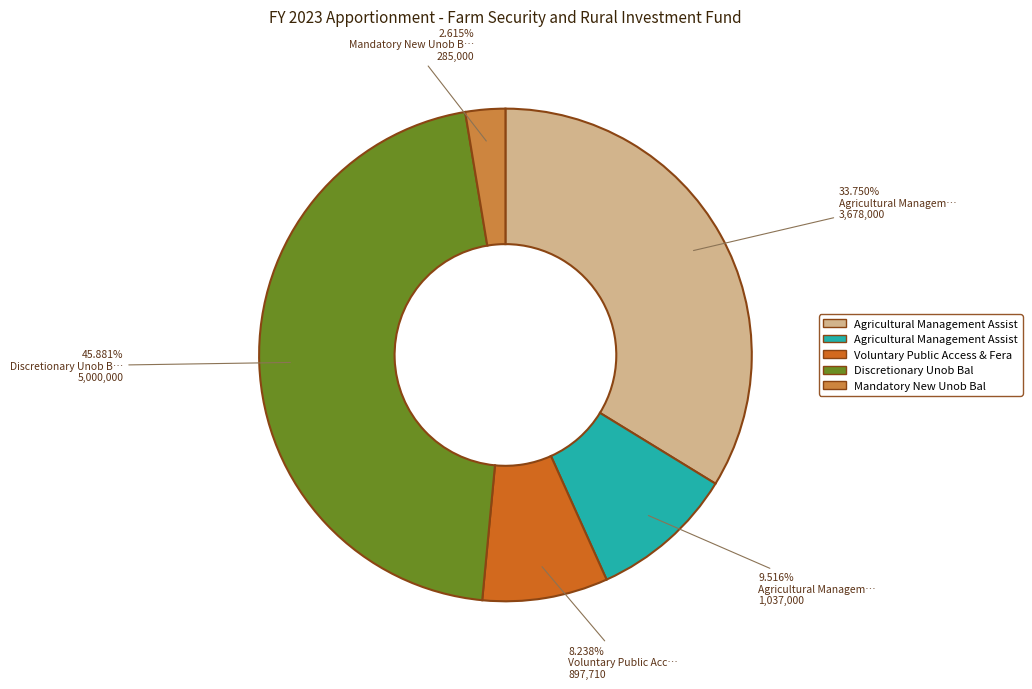

Is there any slice that represents more than half of the pie?

No